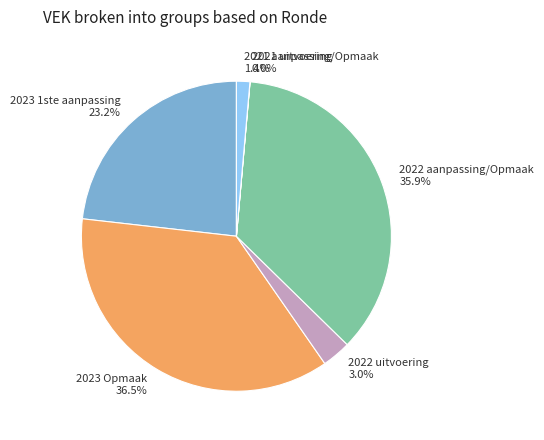

Does 2022 aanpassing/Opmaak represent more than half of the total?

No